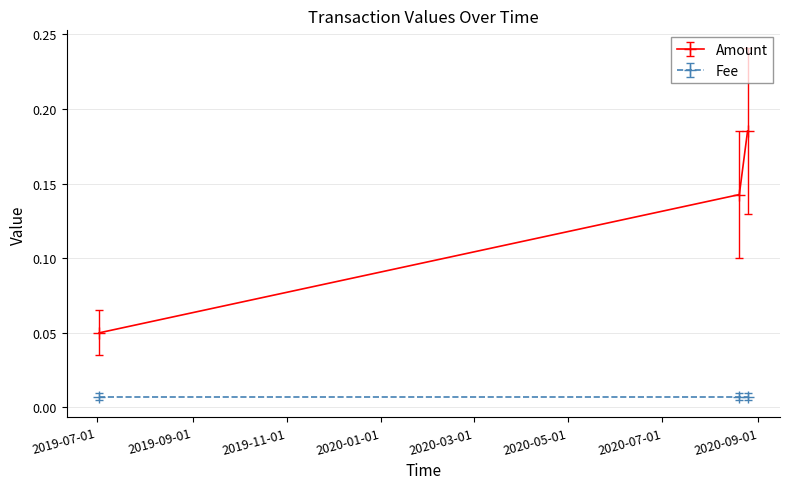

At how many categories does at least one series exceed 0?

3